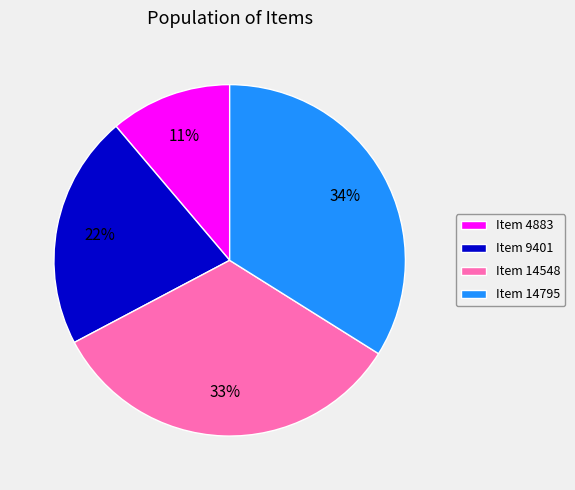

Do Item 14548 and Item 9401 together represent more than half of the pie?

Yes